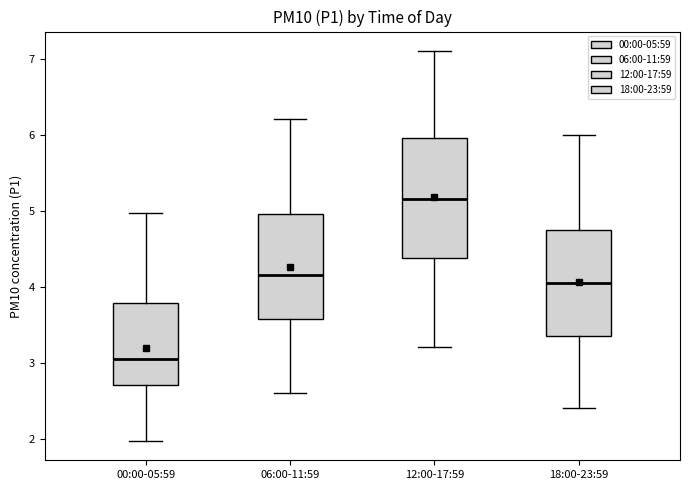

Reading left to right, read every box against the y-axis: the position of its median line, the range the box covers, and the ends of its whiskers. The values are not printed on the chart, so give them approximately, as read against the axis.

00:00-05:59: median 3.1, box 2.7 to 3.8, whiskers 2.0 to 5.0
06:00-11:59: median 4.2, box 3.6 to 5.0, whiskers 2.6 to 6.2
12:00-17:59: median 5.2, box 4.4 to 6.0, whiskers 3.2 to 7.1
18:00-23:59: median 4.1, box 3.4 to 4.8, whiskers 2.4 to 6.0